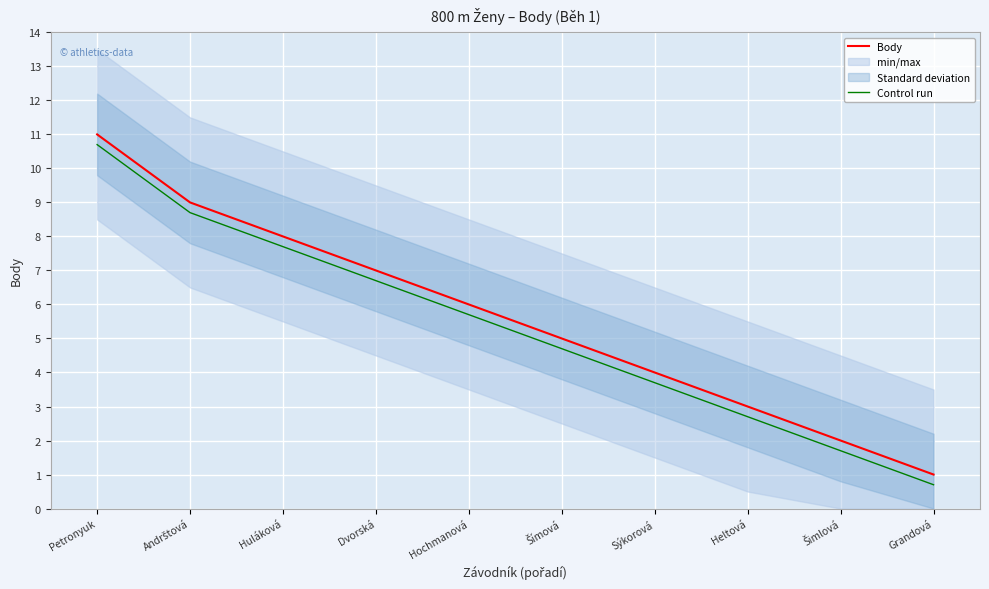

What is the total value across all series at Andrštová?

17.7